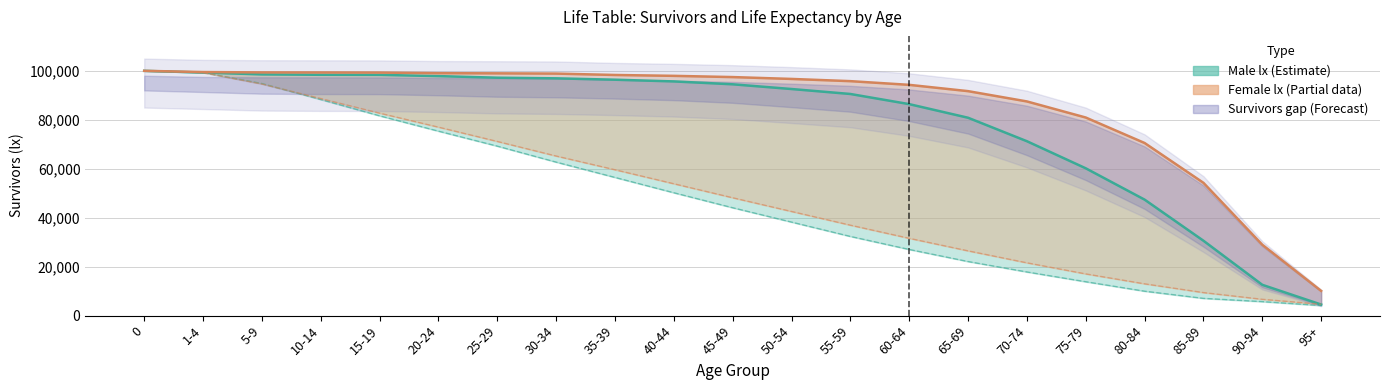

Reading left to right, extract all data points from this chart.

Male lx (Estimate): 100000	99294	98549	98385	98348	97849	97192	96934	96379	95676	94498	92570	90543	86396	80836	71245	60181	47384	30595	12588	4534
Female lx (Partial): 100000	99499	99356	99332	99287	99040	98972	98872	98308	97949	97448	96689	95786	94273	91703	87497	80926	70518	54249	28953	10107